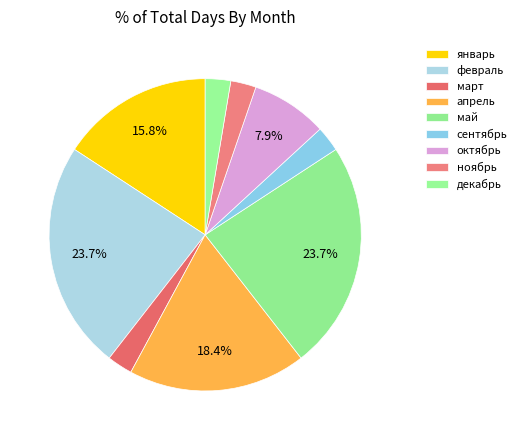

How many slices are in this pie chart?

9